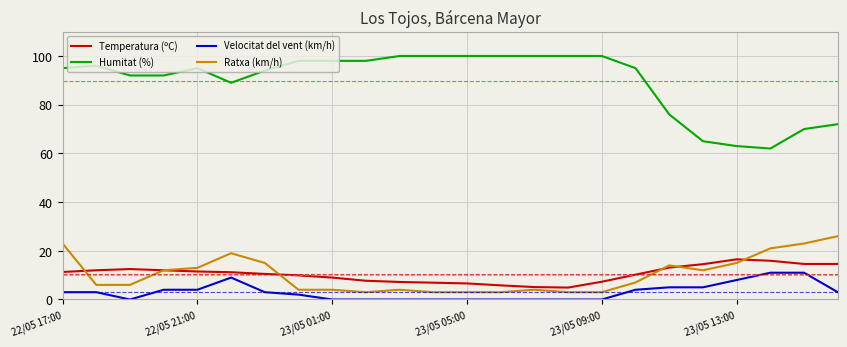

List the series in order of their peak value, lowest first.

Velocitat del vent (km/h), Temperatura (ºC), Ratxa (km/h), Humitat (%)